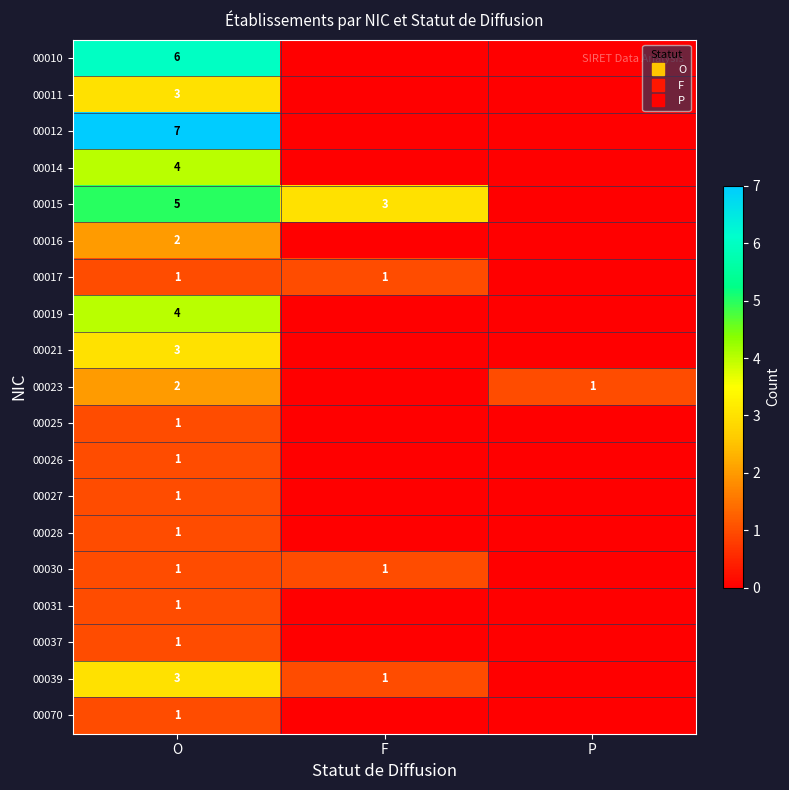

At F, list the series in order from smallest to largest.

00010, 00011, 00012, 00014, 00016, 00019, 00021, 00023, 00025, 00026, 00027, 00028, 00031, 00037, 00070, 00017, 00030, 00039, 00015